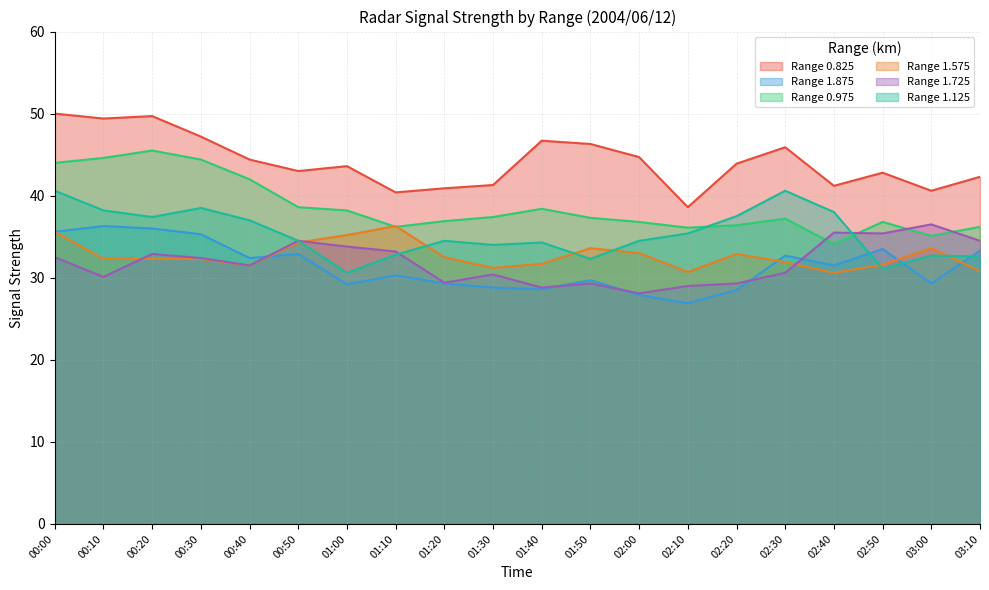

How many interior local peaks does the 1.575 series have?

4